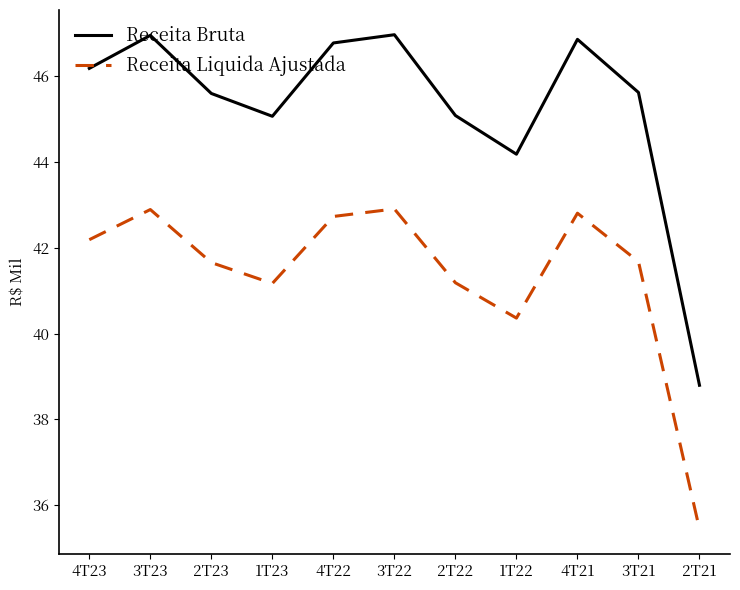

Rank the series by their average value, from highest to lowest.

Receita Bruta, Receita Liquida Ajustada